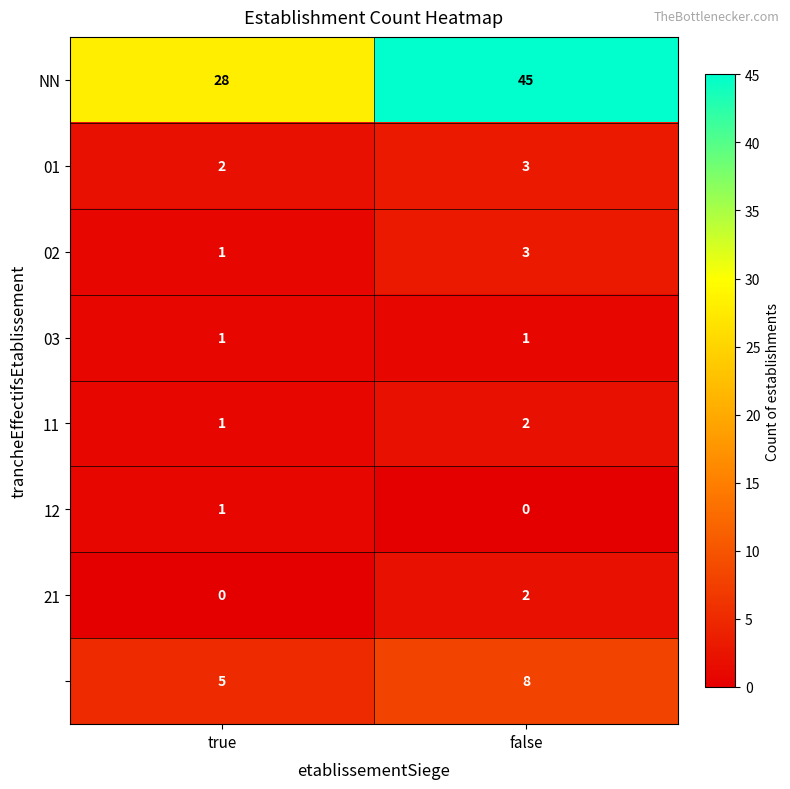

At which category is the sum across all series the highest?

false